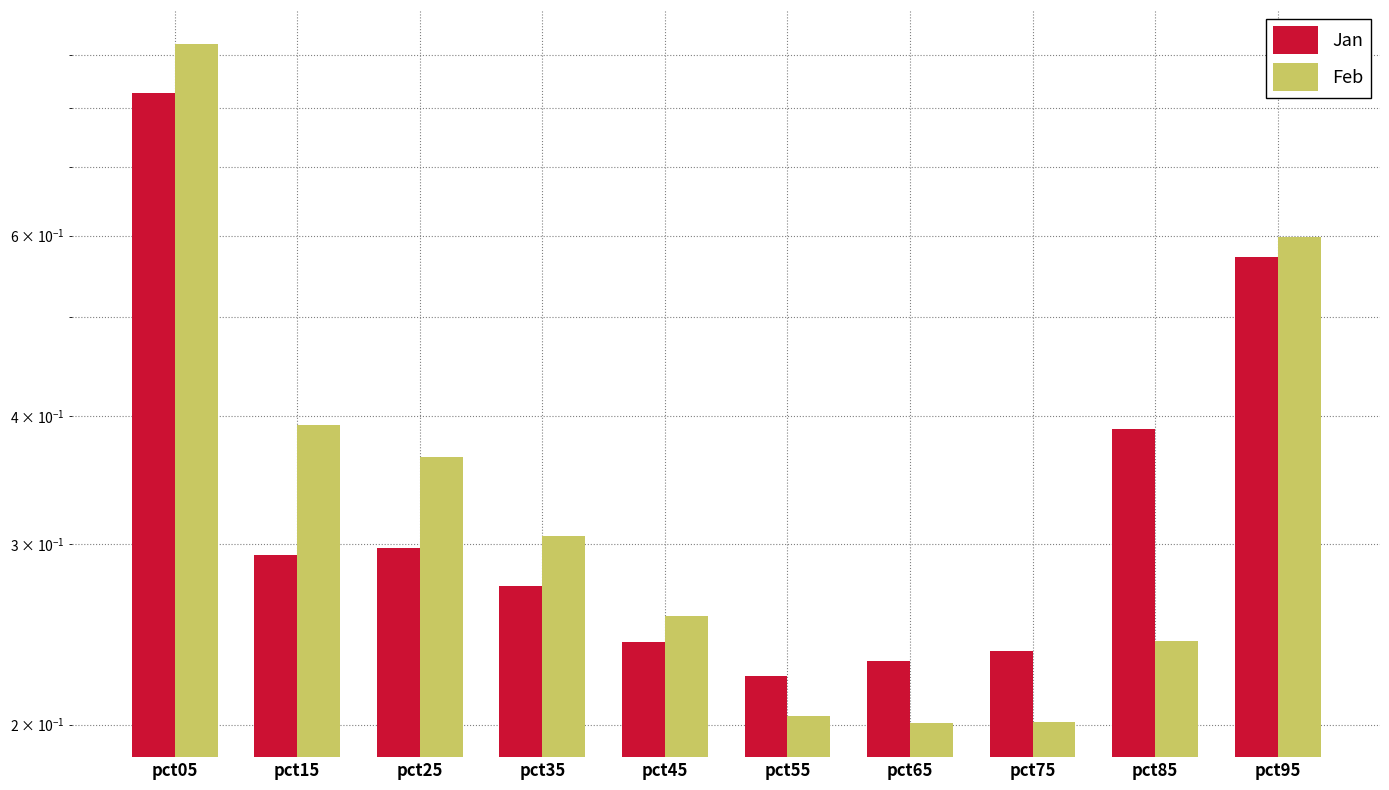

At which label is Jan closest to 0?

pct55